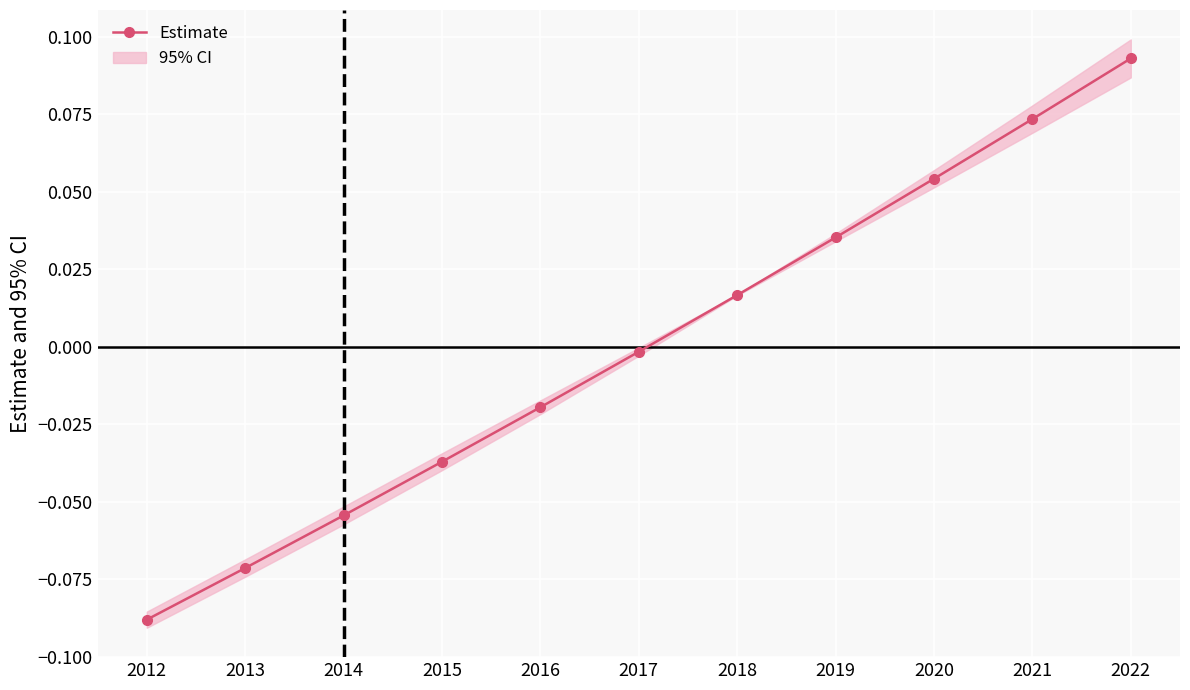

What is the change in value from 2015 to 2018?

+0.1